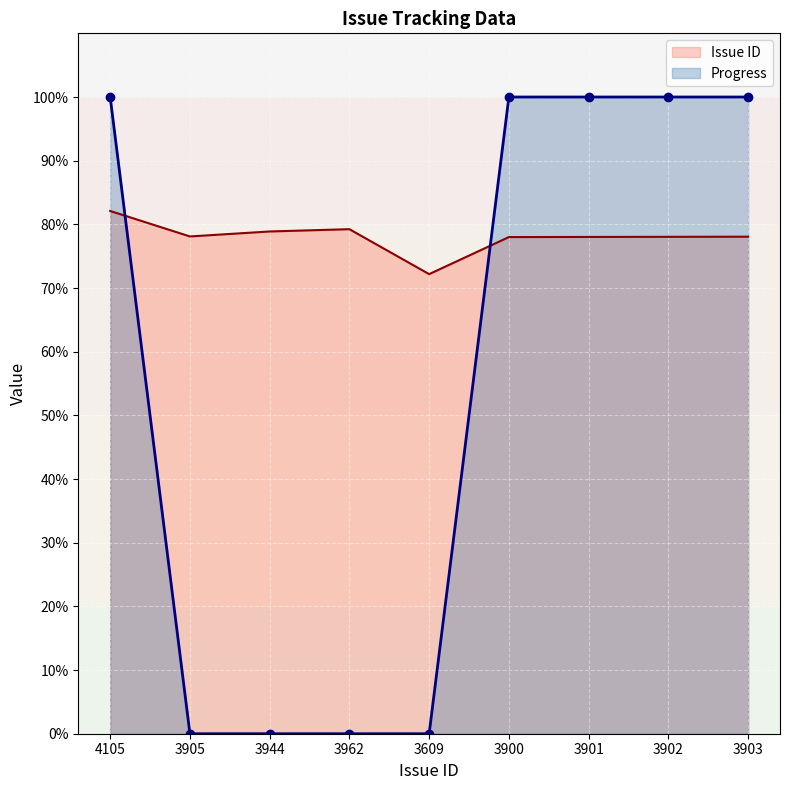

How many series are shown in this chart?

2